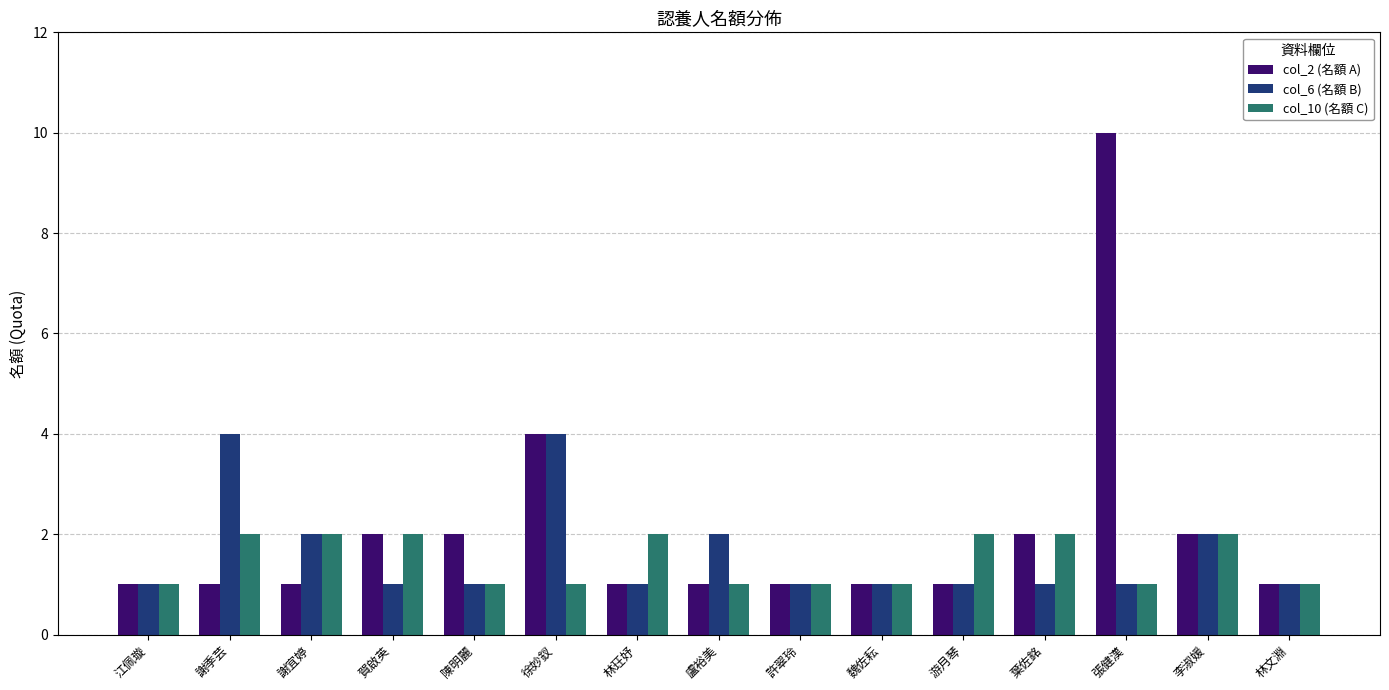

How many bars are there in total?

45